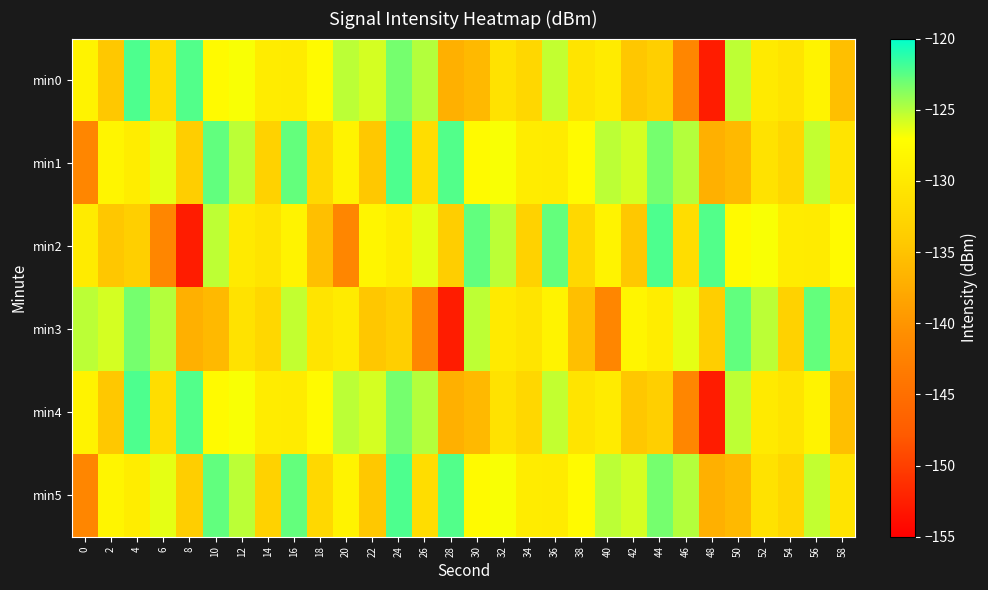

Which label corresponds to the smallest value in the chart?

48